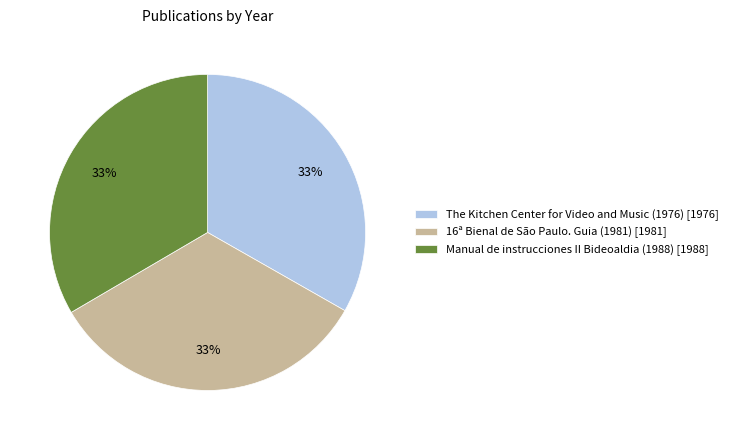

Is there a majority slice in this chart?

No